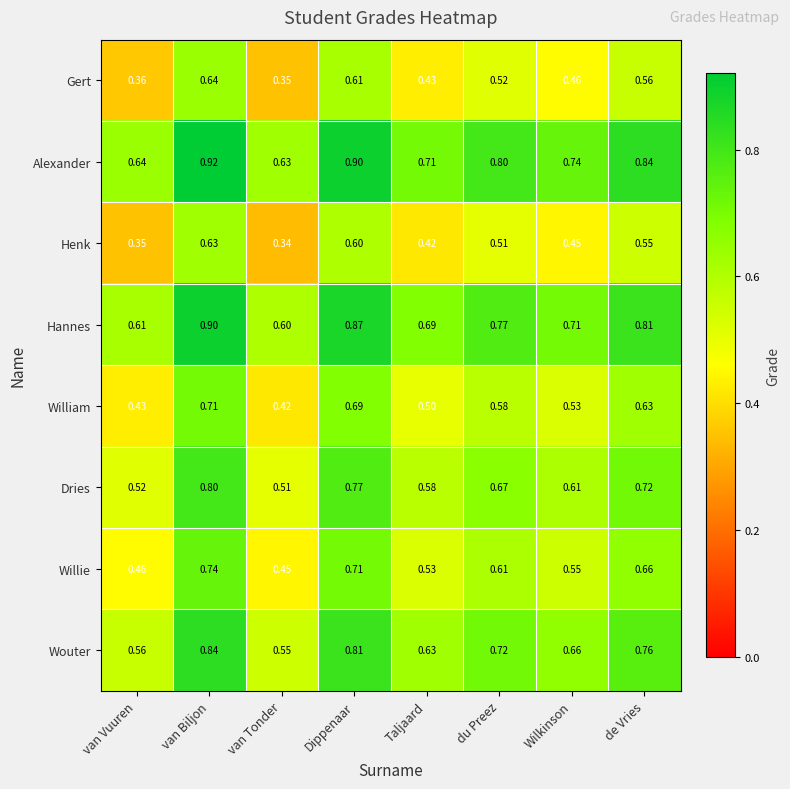

At which label is Hannes closest to 0?

van Tonder